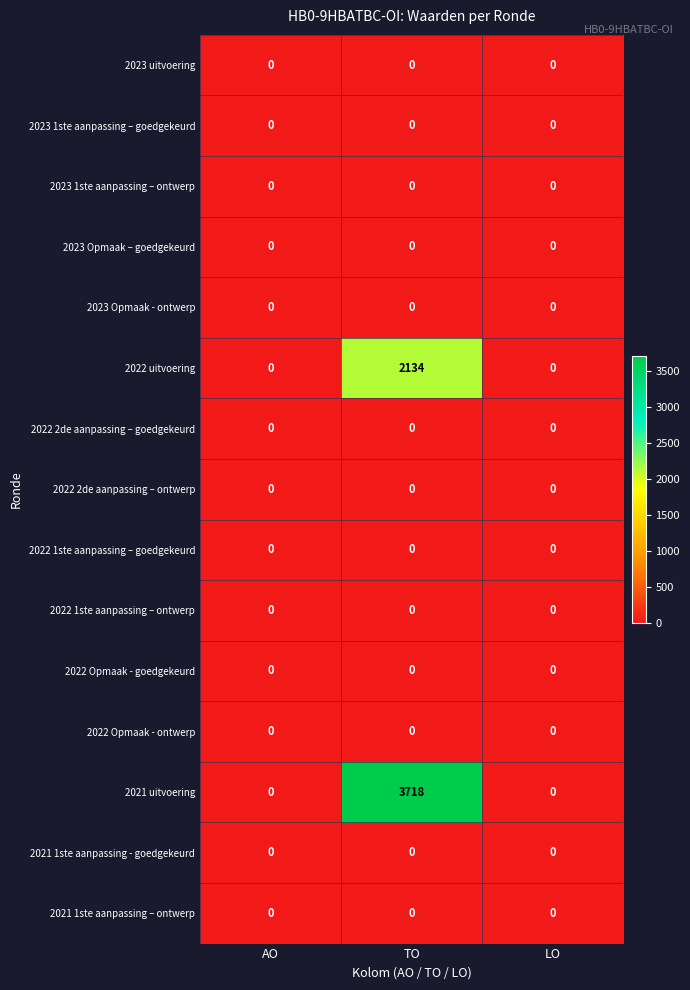

Which series has the widest spread of values?

2021 uitvoering